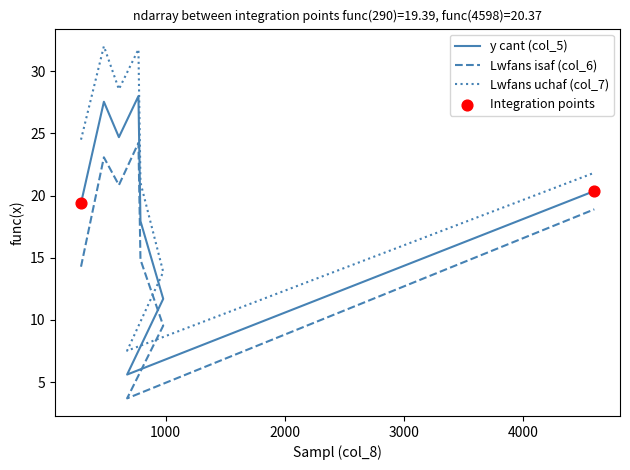

Is the value of y cant (col_5) at 980 greater than the value of Lwfans isaf (col_6) at 290?

No